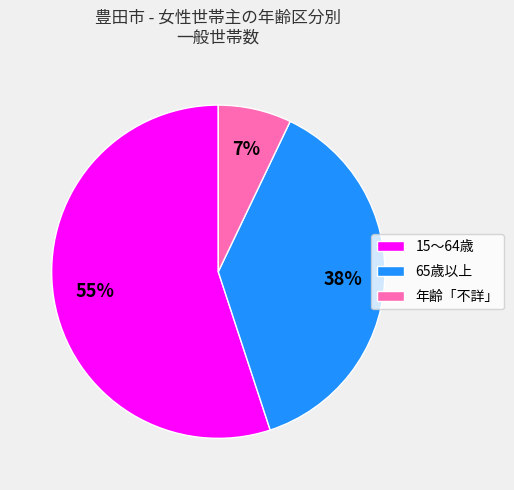

What is the smallest slice in the pie chart?

年齢「不詳」